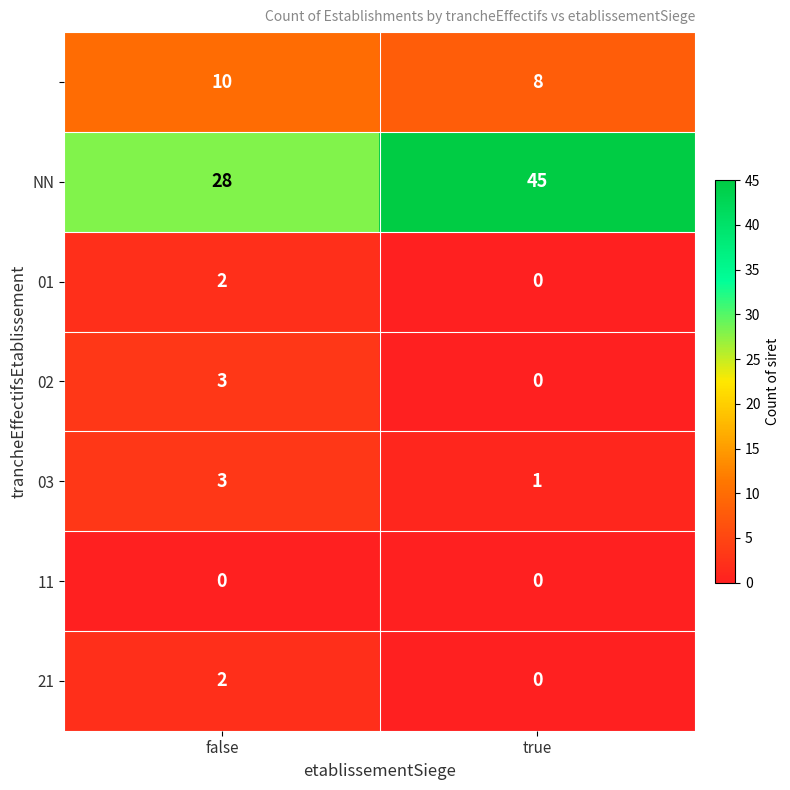

What is the difference between the highest and lowest values at false?

28